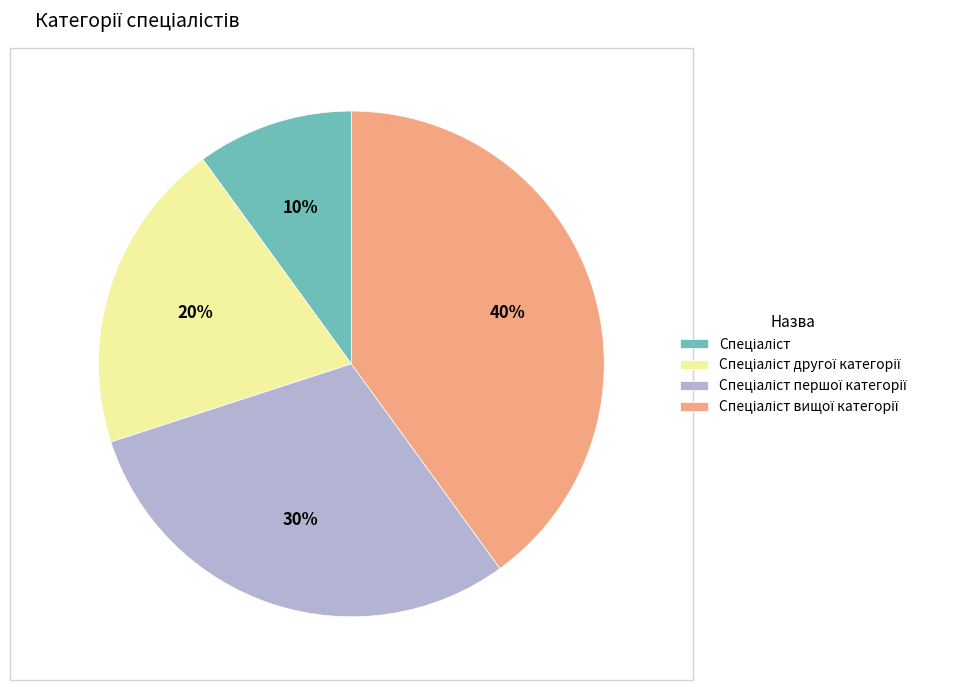

Does any single category account for the majority?

No